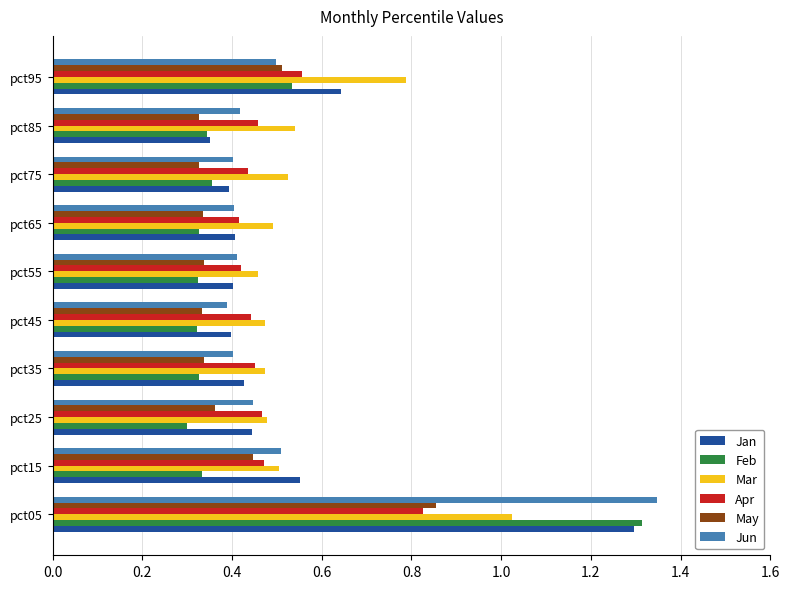

Is the value of Feb at pct15 greater than the value of Jan at pct45?

No